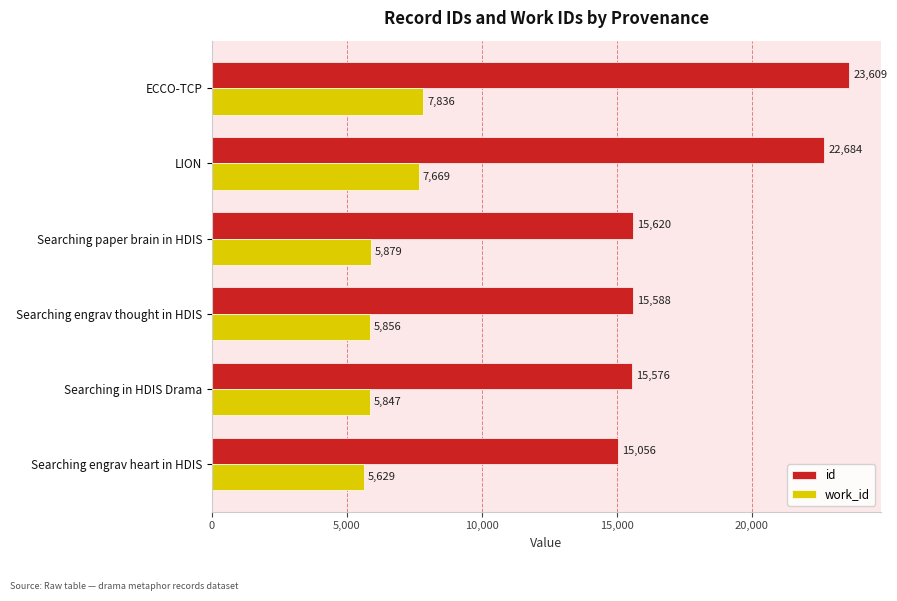

At which category is the sum across all series the highest?

ECCO-TCP